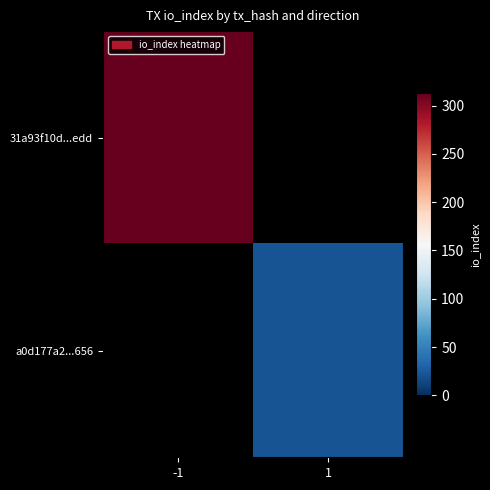

At which label does 31a93f10d...edd reach its peak?

-1